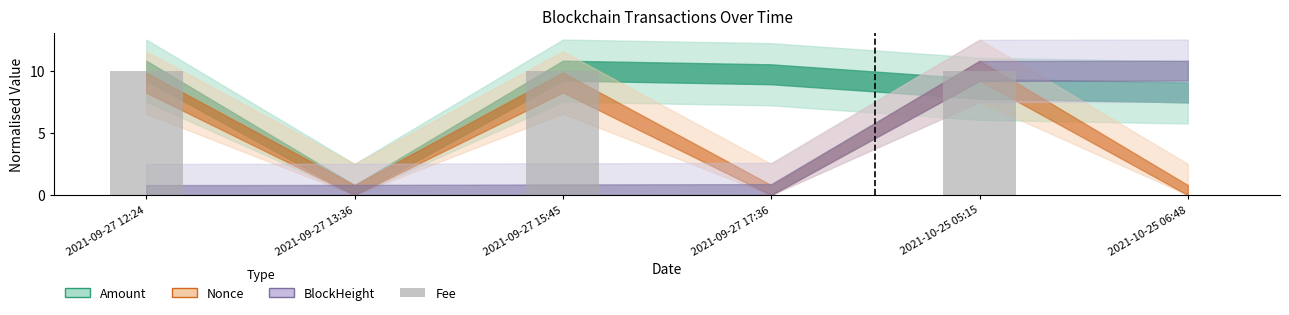

What is the greatest value displayed?

10